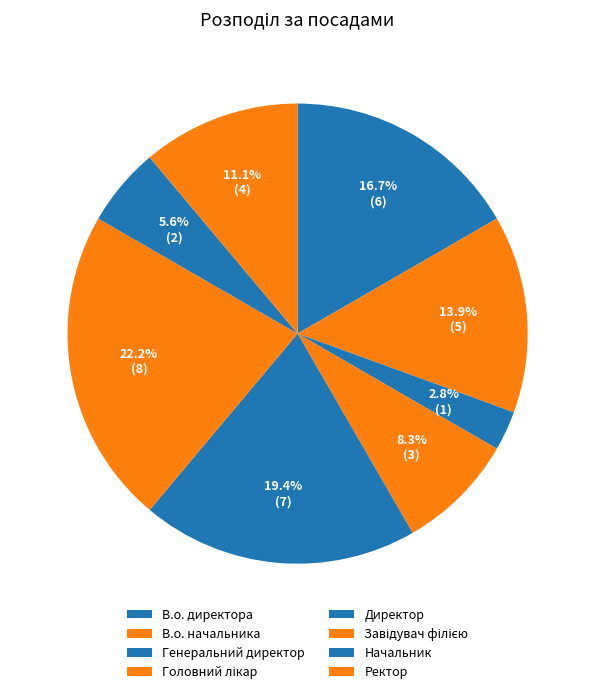

To the nearest percent, what is the average slice percentage?

12%